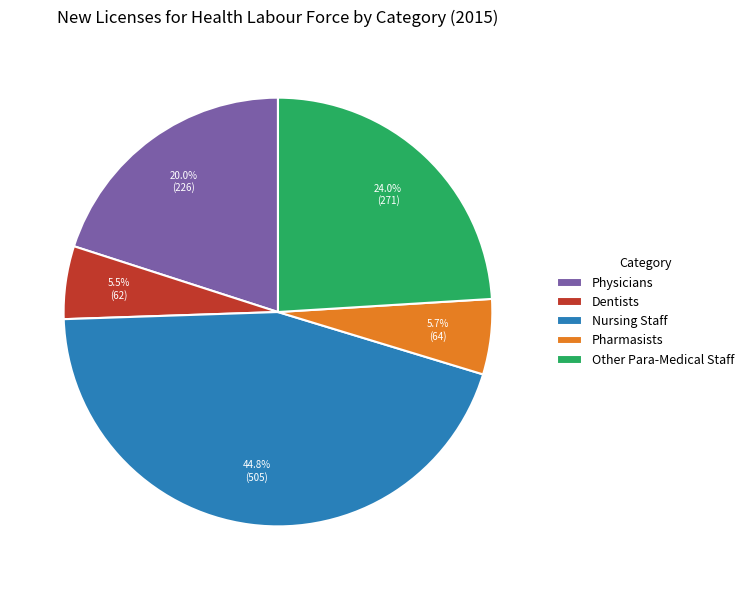

To the nearest percent, what portion does Pharmasists represent?

6%